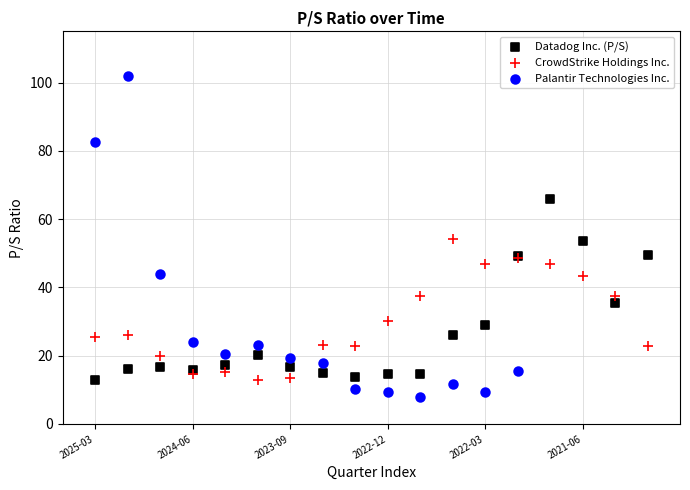

Which series has the widest spread of Y values?

Palantir Technologies Inc.